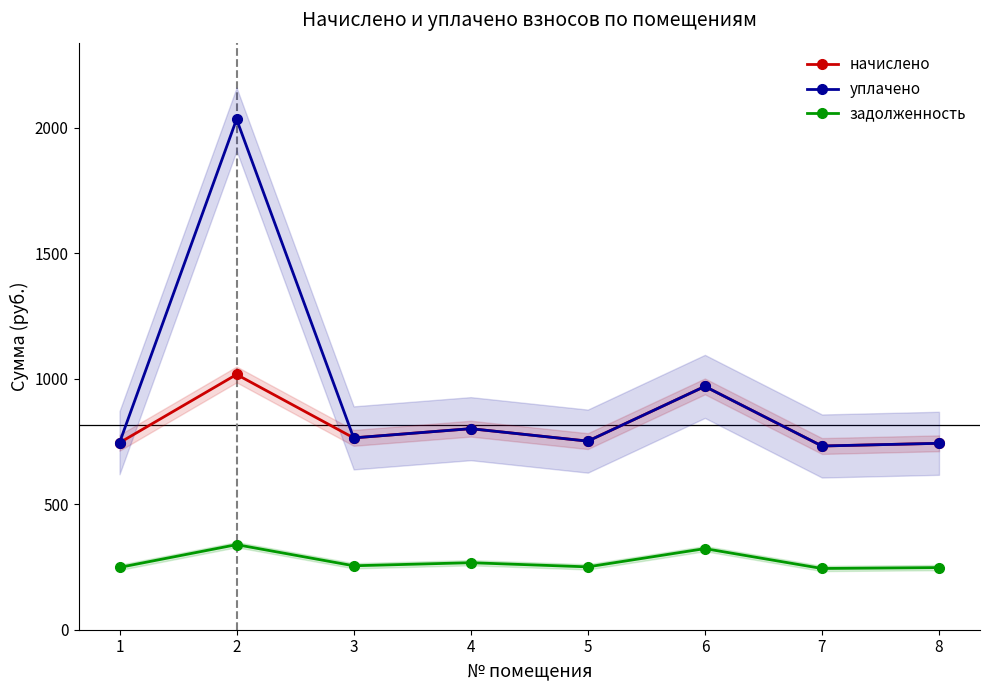

Rank the series by their maximum value, from lowest to highest.

задолженность, начислено, уплачено